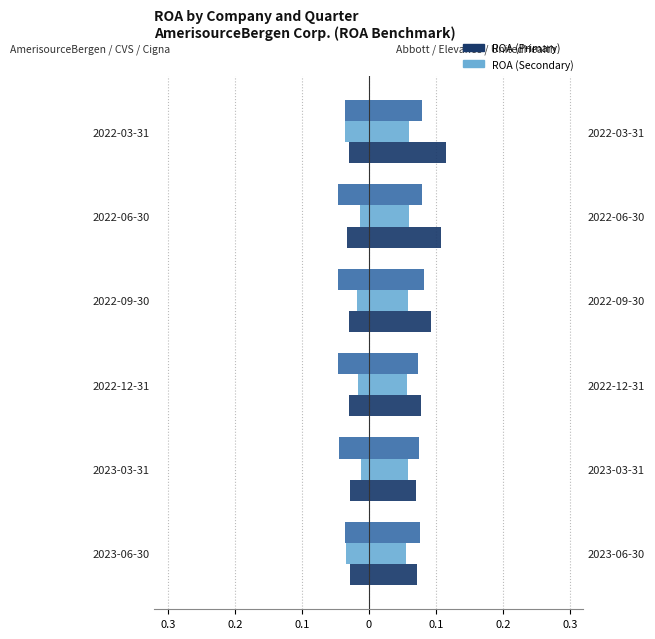

List the series in order of their peak value, highest first.

Abbott Laboratories, UnitedHealth Group Inc., Elevance Health Inc., CVS Health Corp., AmerisourceBergen Corp., Cigna Group